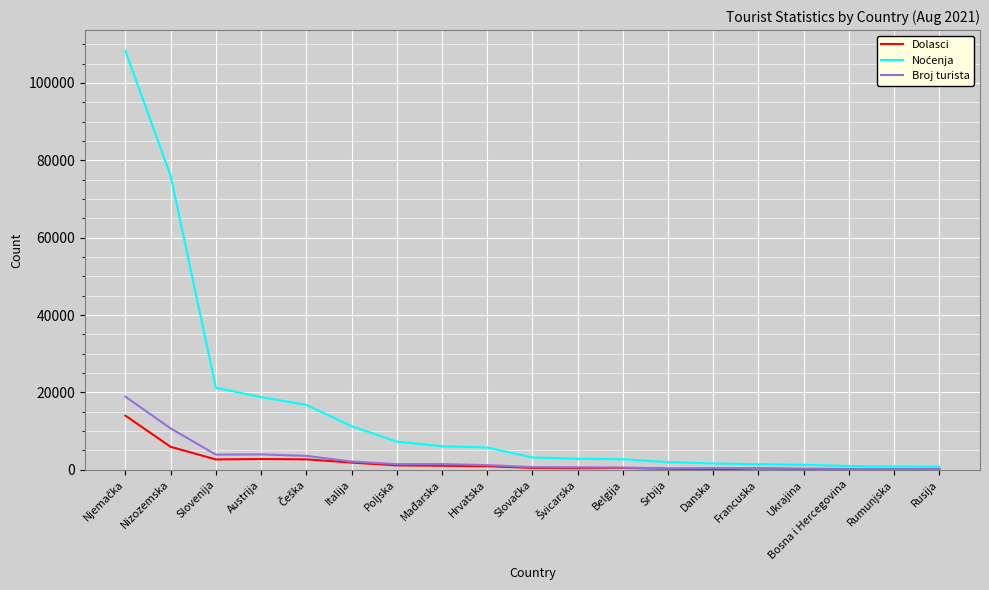

What is the total value across all series at Nizozemska?

92519